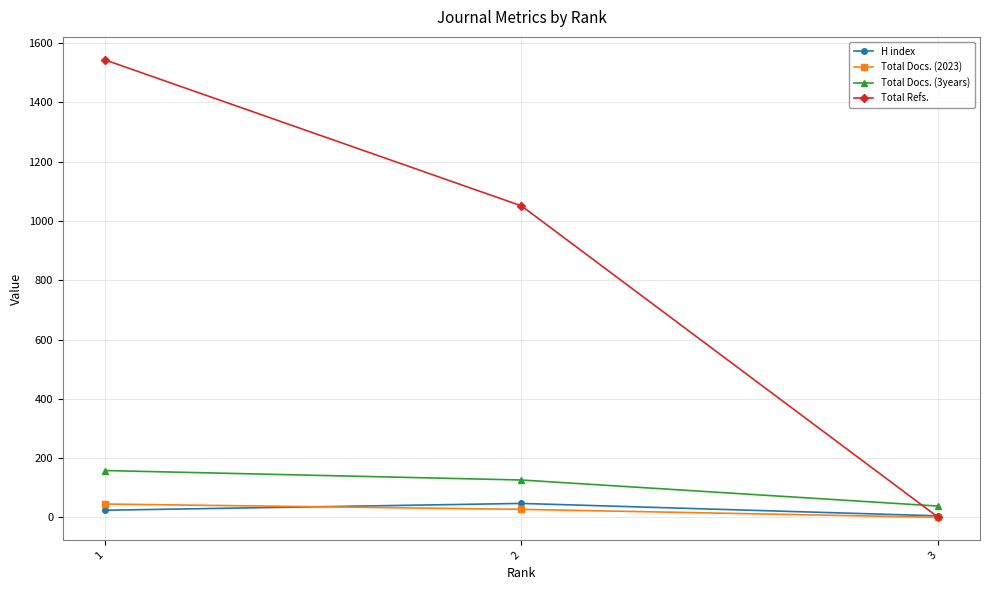

How many data points does each series have?

3